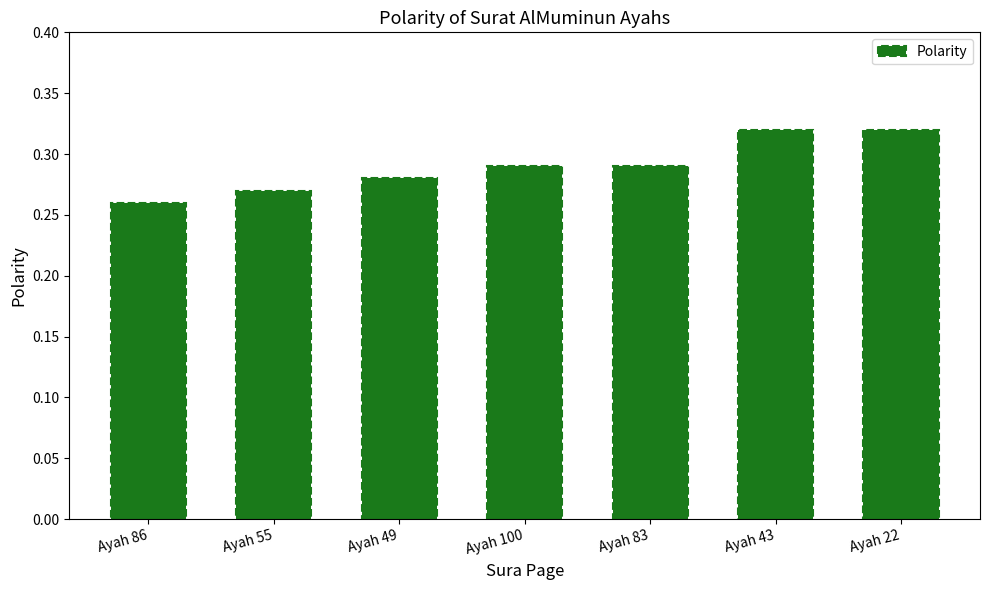

At which category does the chart reach its minimum across all series?

Ayah 86